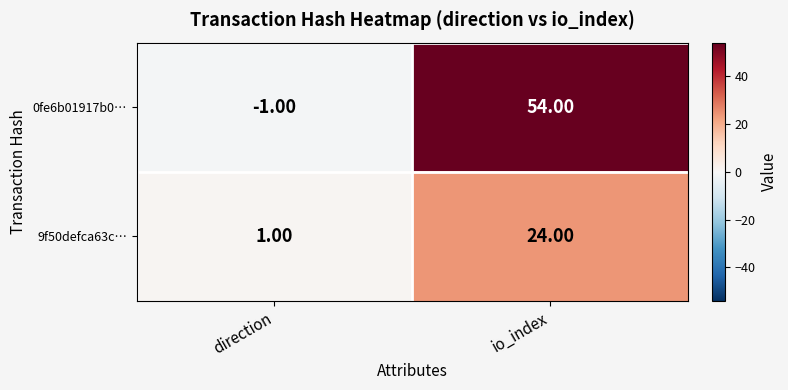

Count the number of categories in the chart.

2